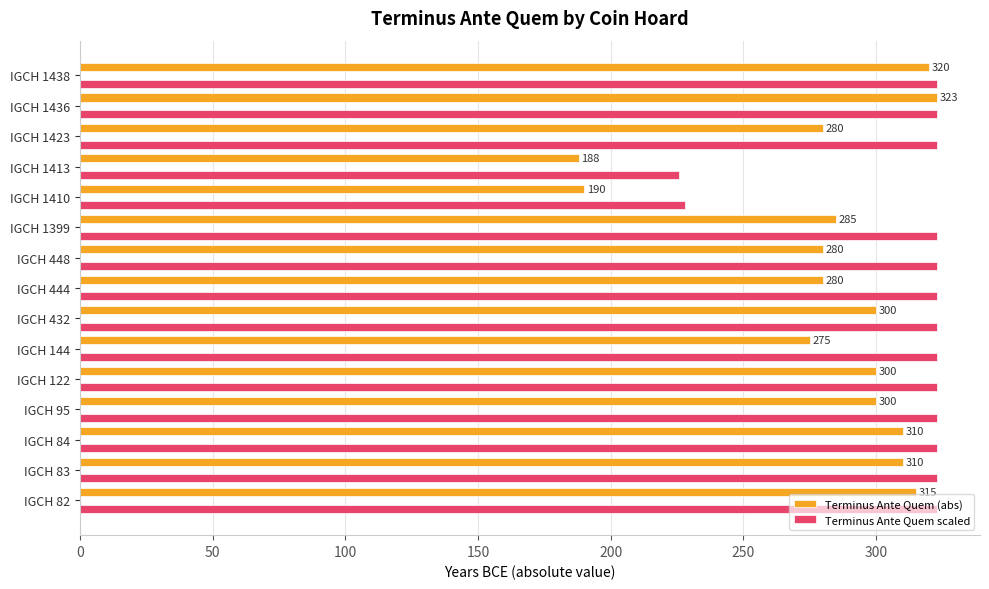

What is the spread (max minus min) of values at IGCH 432?

23.0